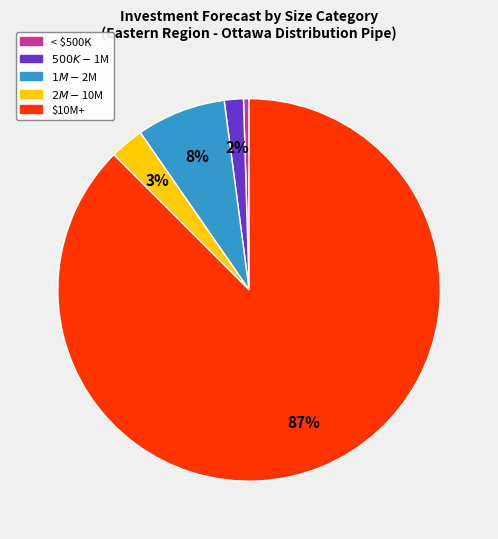

Is there a majority slice in this chart?

Yes